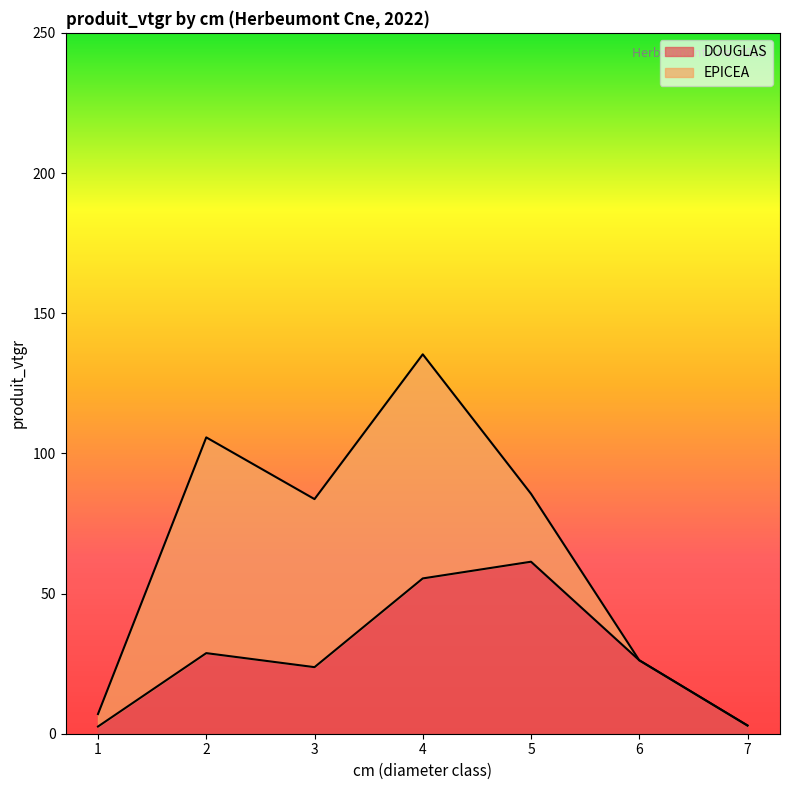

What is the change in value from 3 to 7?

-20.8